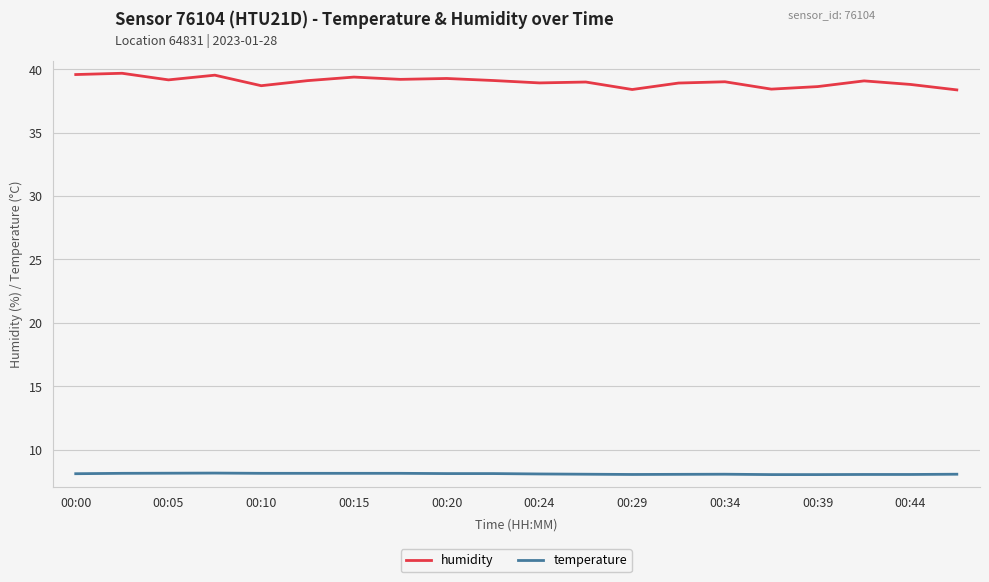

Which series has the largest range (max minus min)?

humidity